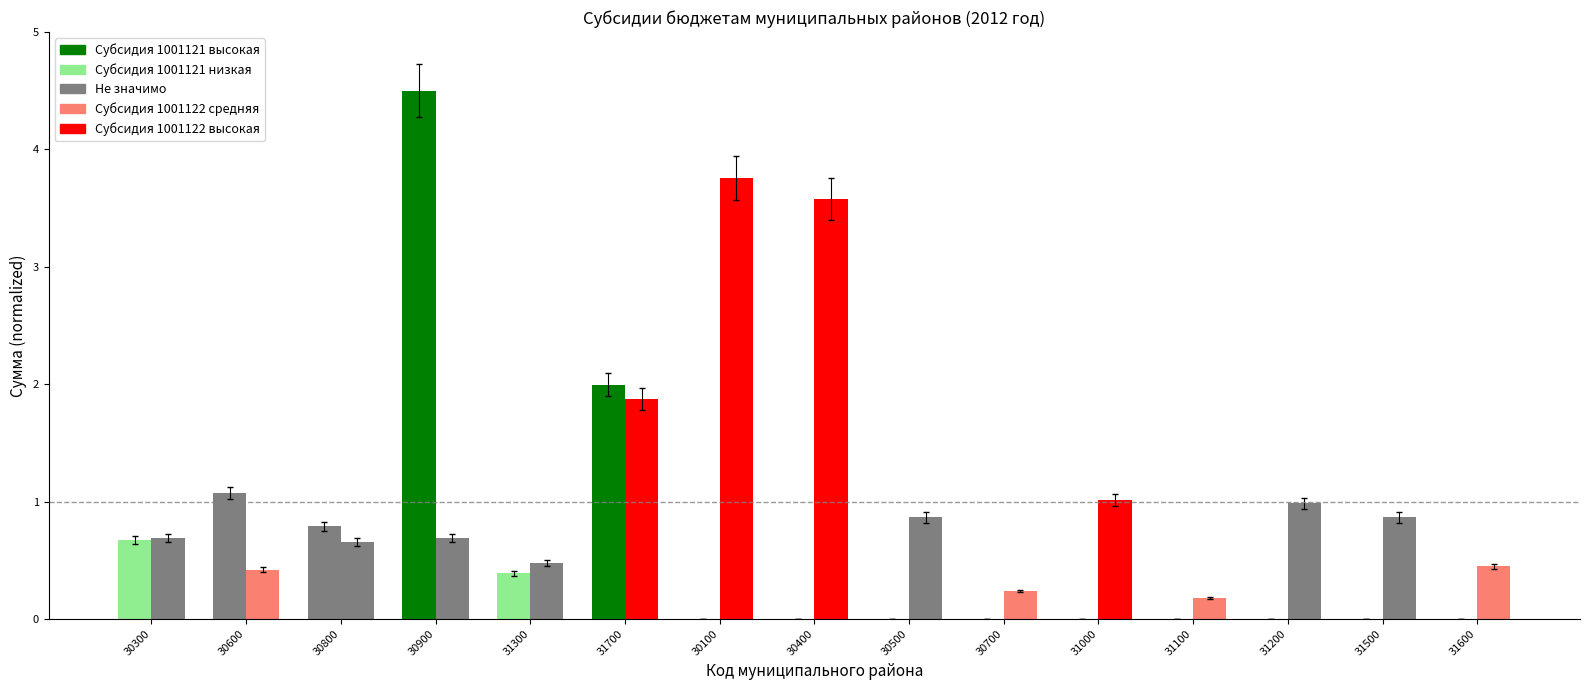

What position from the left is 31200?

13